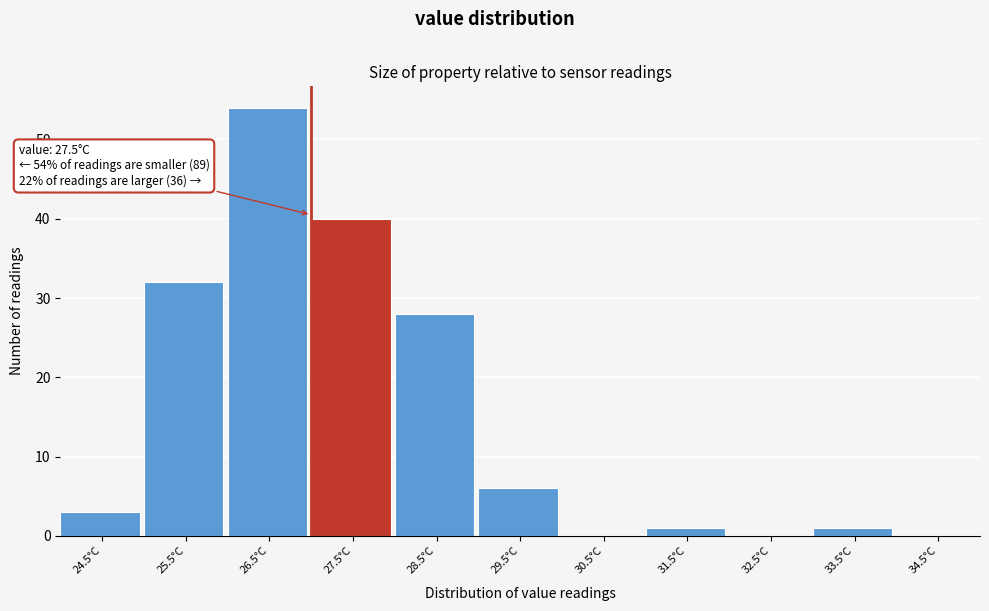

Reading right to left, extract all data points from this chart.

34.5°C=0	33.5°C=1	32.5°C=0	31.5°C=1	30.5°C=0	29.5°C=6	28.5°C=28	27.5°C=40	26.5°C=54	25.5°C=32	24.5°C=3